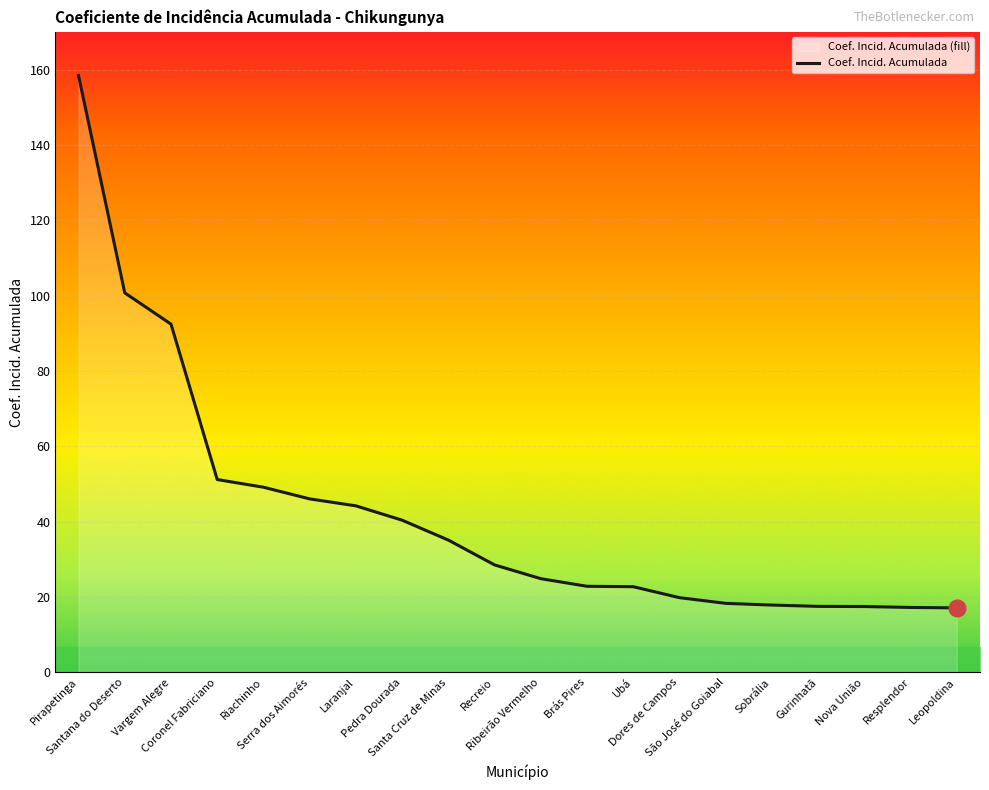

What is the minimum value shown in the chart?

17.1